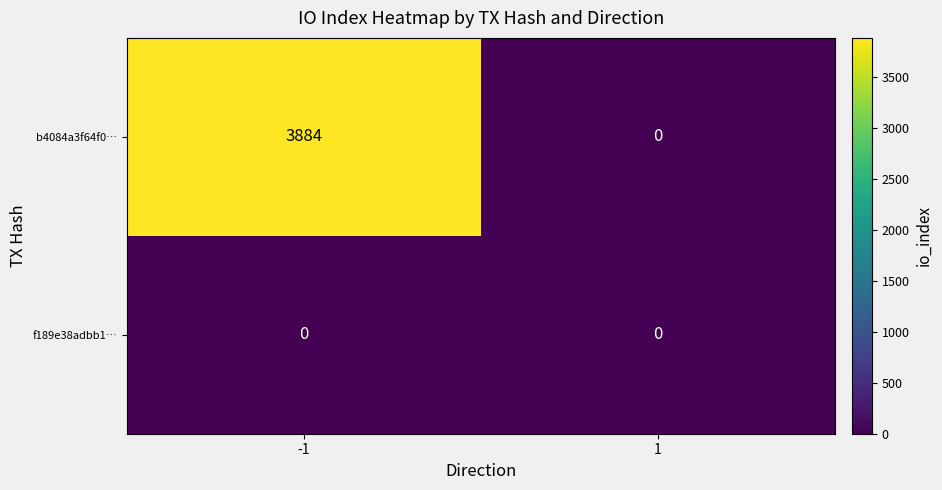

Which series changed the most between -1 and 1?

b4084a3f64f0…